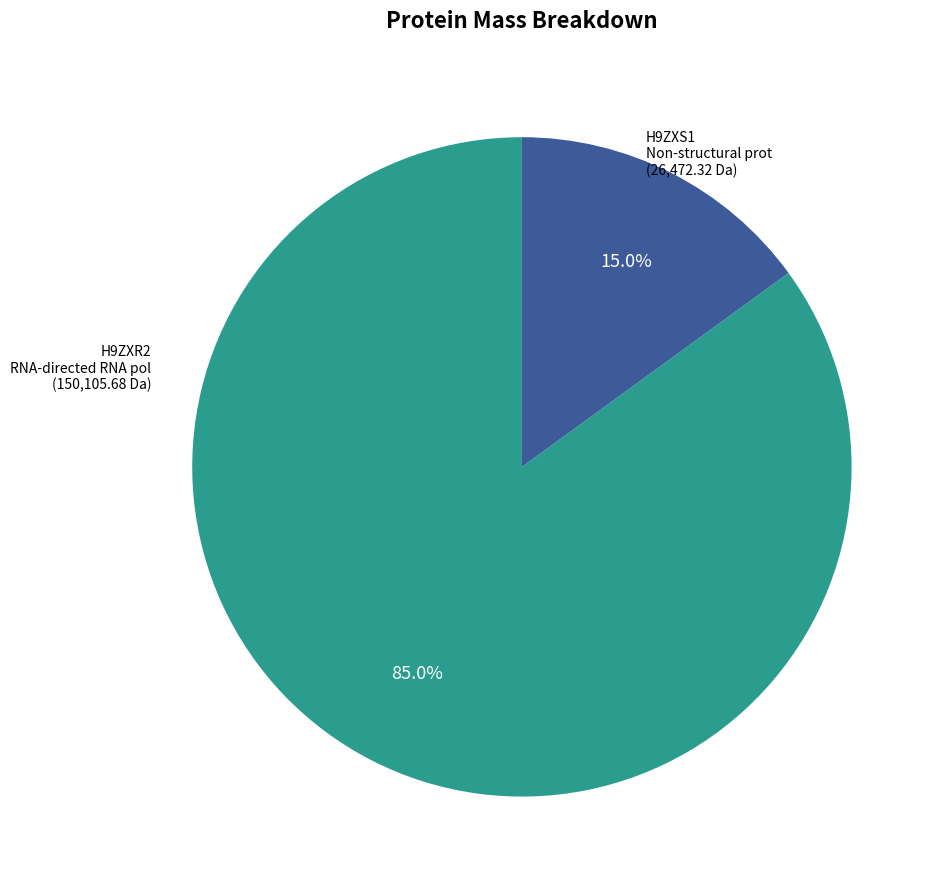

To the nearest percent, what is the average slice percentage?

50%